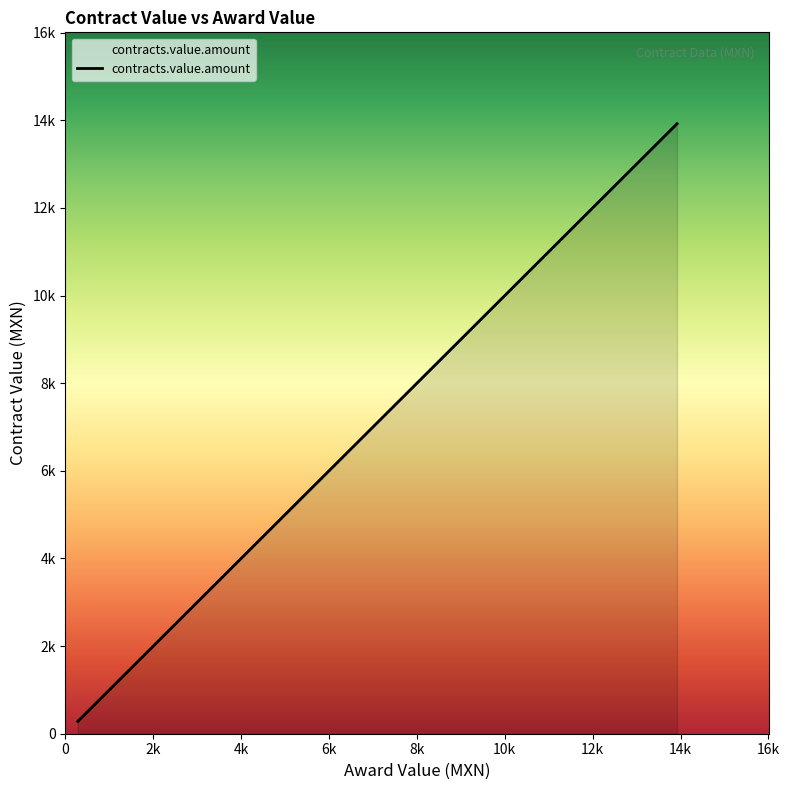

Is it true that the value at 7 is 13991.7?

False